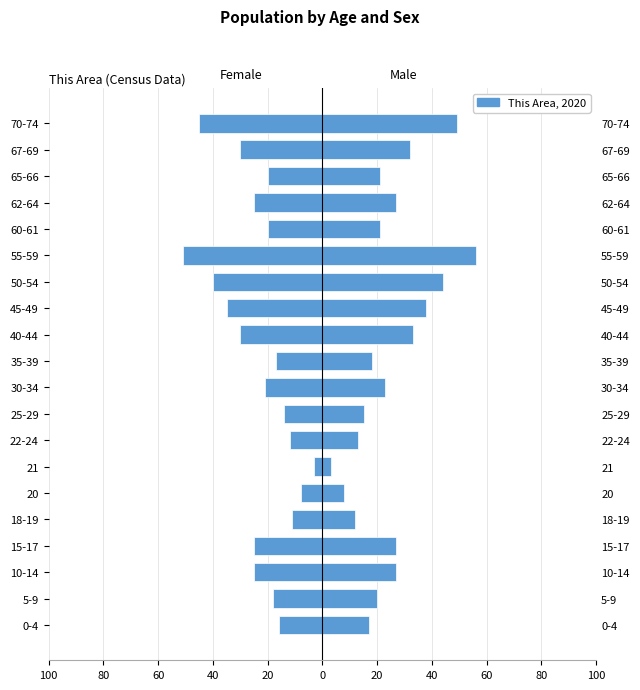

How many categories are shown in the chart?

20